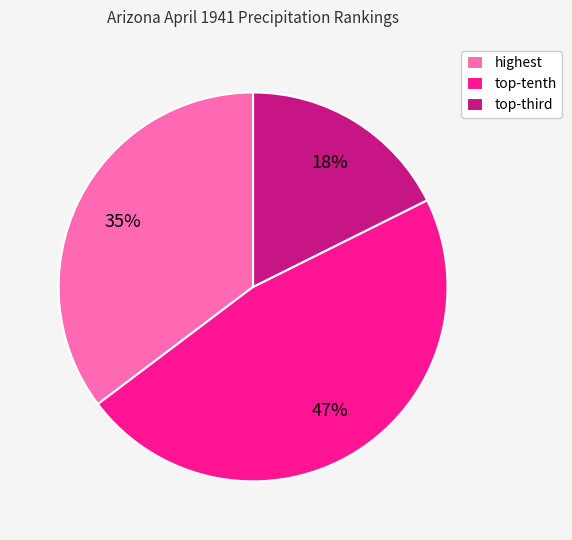

Rank the categories by value from lowest to highest.

top-third, highest, top-tenth